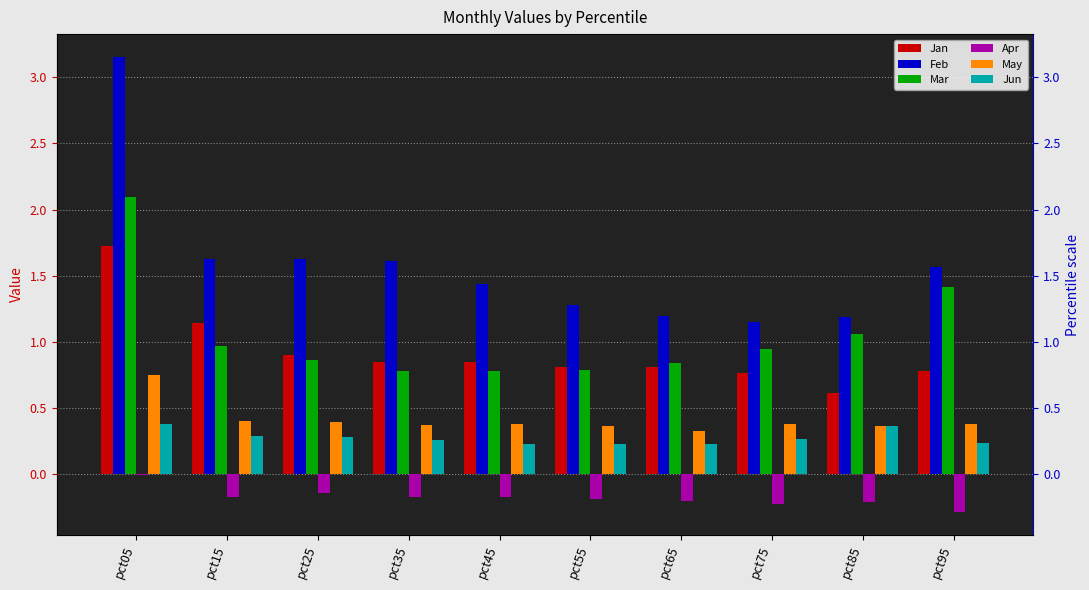

At which label is Feb closest to 2?

pct25